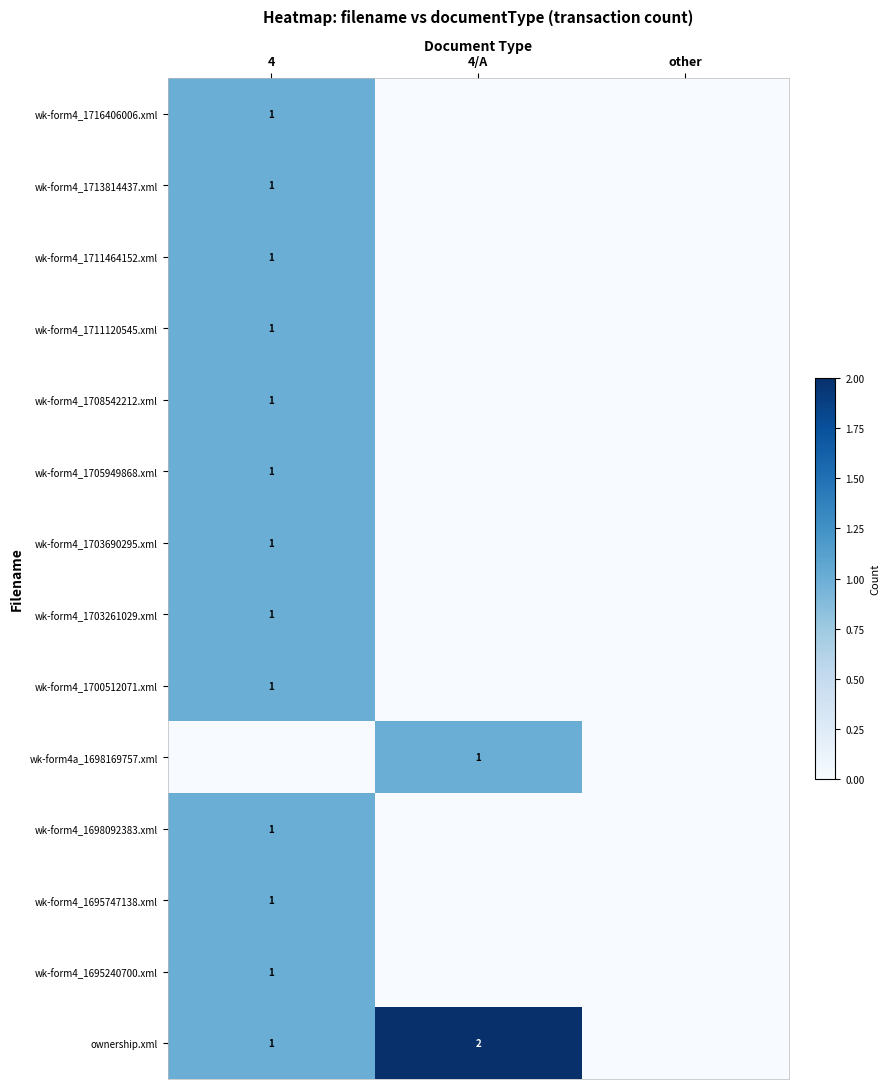

The value of wk-form4_1695747138.xml at 4 is 2. True or false?

False